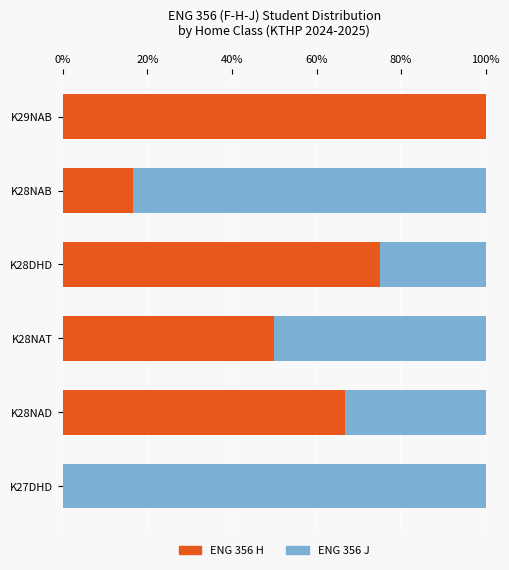

What is the sum of the ENG 356 H values at K28DHD and K29NAB?

175.0